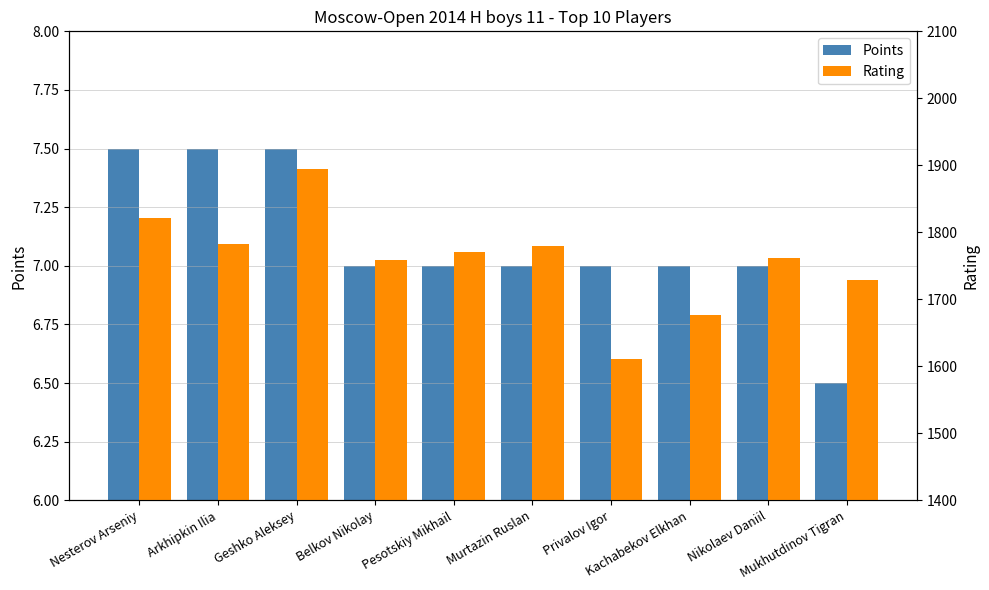

Reading left to right, what are all the values shown in this chart?

Points: Nesterov Arseniy=7.5	Arkhipkin Ilia=7.5	Geshko Aleksey=7.5	Belkov Nikolay=7.0	Pesotskiy Mikhail=7.0	Murtazin Ruslan=7.0	Privalov Igor=7.0	Kachabekov Elkhan=7.0	Nikolaev Daniil=7.0	Mukhutdinov Tigran=6.5
Rating: Nesterov Arseniy=1822.0	Arkhipkin Ilia=1782.0	Geshko Aleksey=1894.0	Belkov Nikolay=1758.0	Pesotskiy Mikhail=1770.0	Murtazin Ruslan=1780.0	Privalov Igor=1611.0	Kachabekov Elkhan=1677.0	Nikolaev Daniil=1762.0	Mukhutdinov Tigran=1729.0